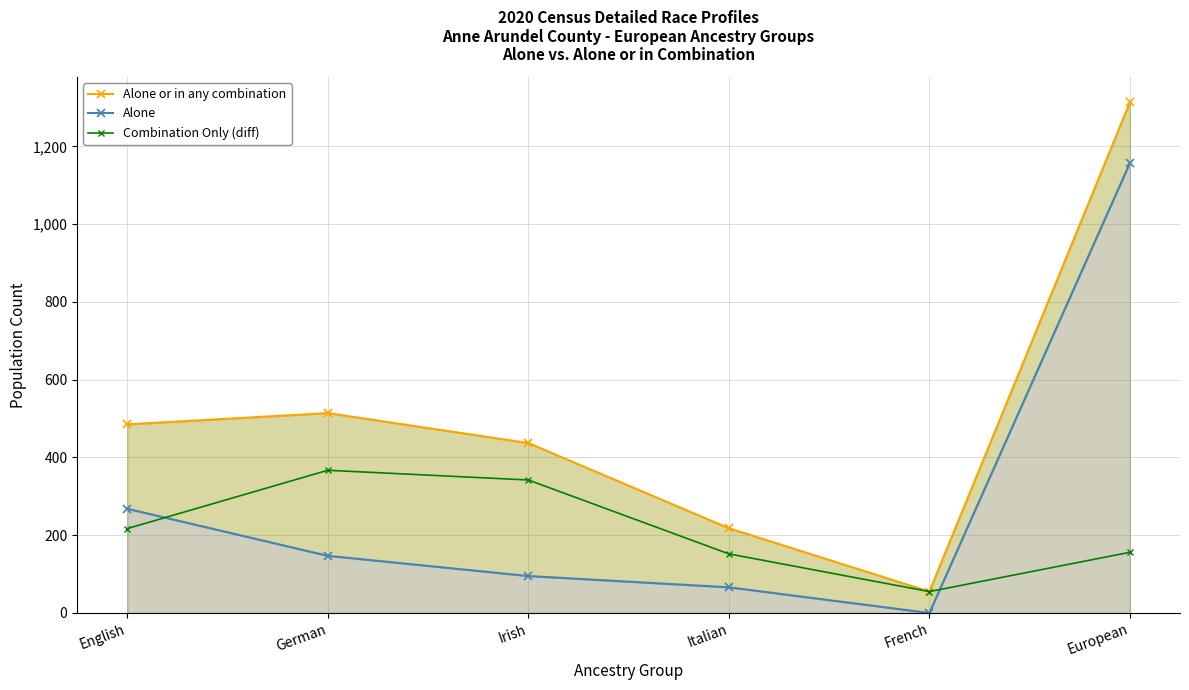

List the labels in order of Combination Only (diff) value, largest first.

German, Irish, English, European, Italian, French